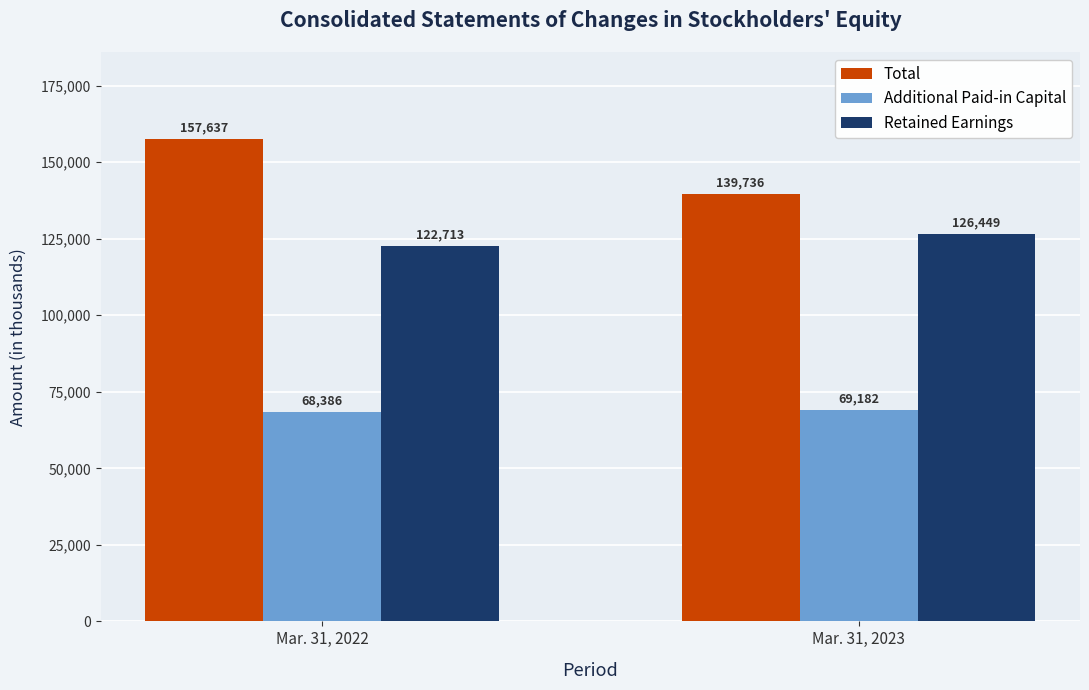

What is the difference between the highest and lowest values at Mar. 31, 2022?

89251